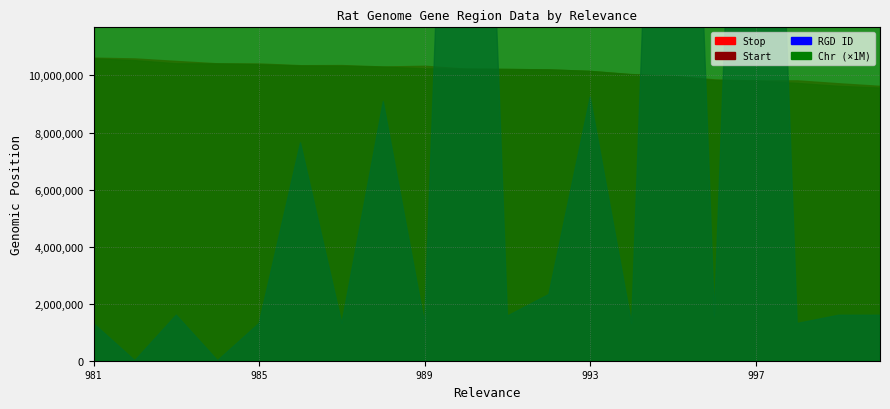

True or false: Stop has a value of 18087516 at 990.

False